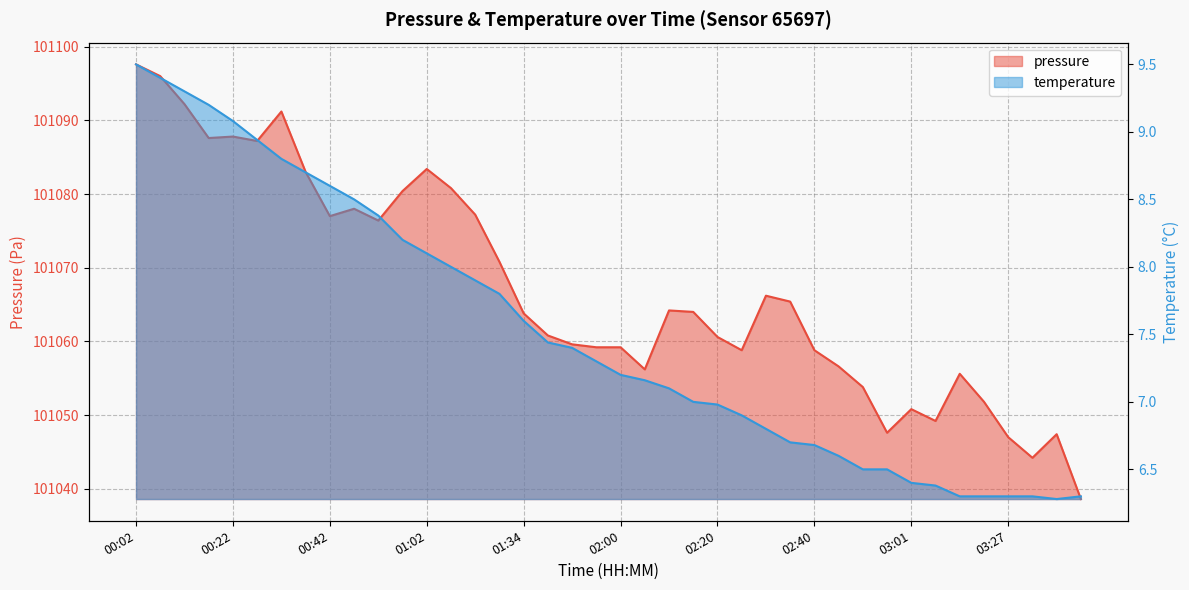

What is the difference between the maximum and minimum values in the pressure series?

59.0